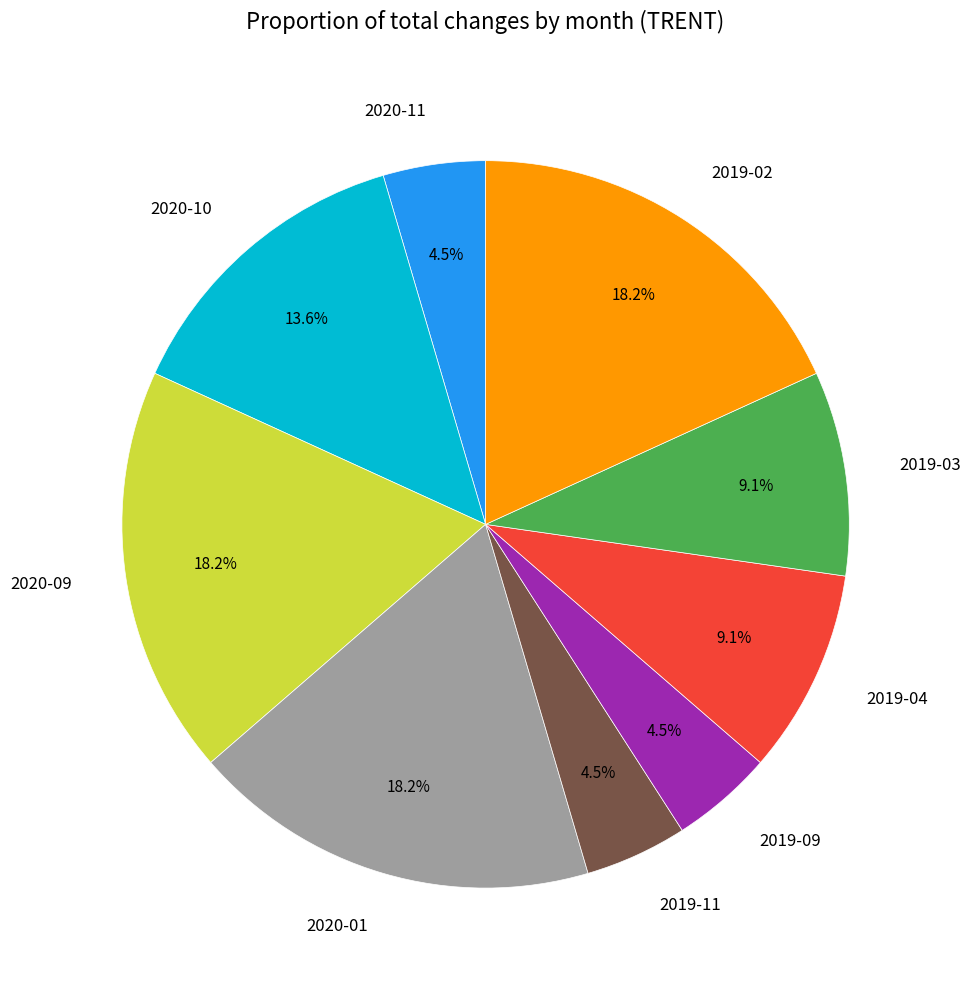

Which has a higher value, 2020-01 or 2020-11?

2020-01